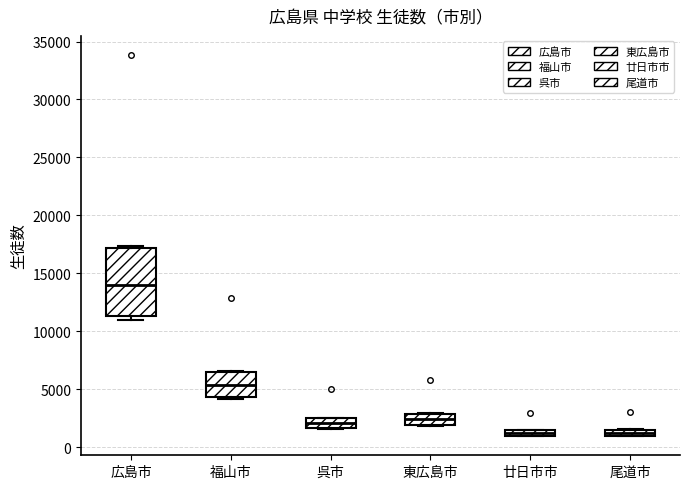

Which box is the tallest, from its lower edge to its upper edge?

広島市